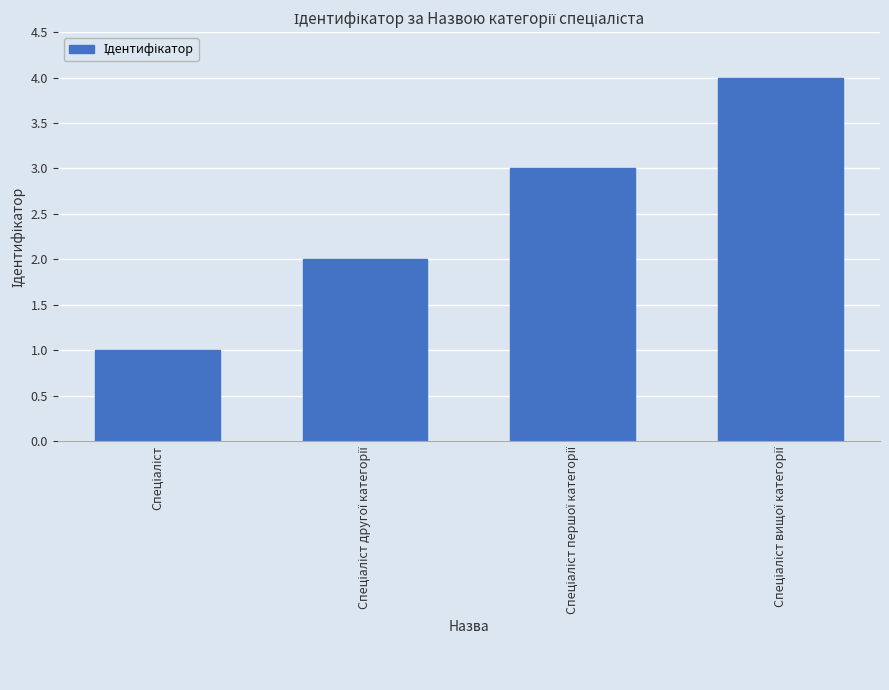

How many data points does each series have?

4